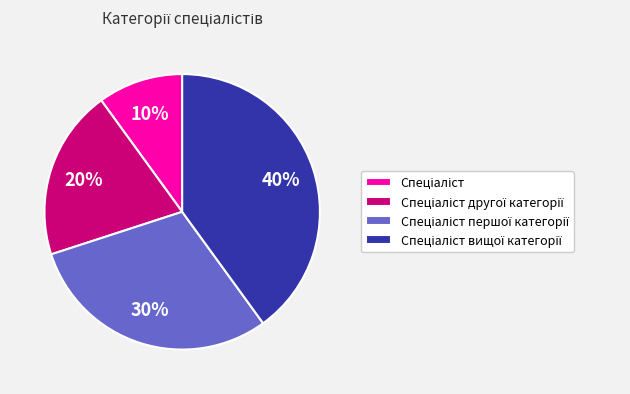

To the nearest percent, what is the difference between the largest and smallest slice percentages?

30%